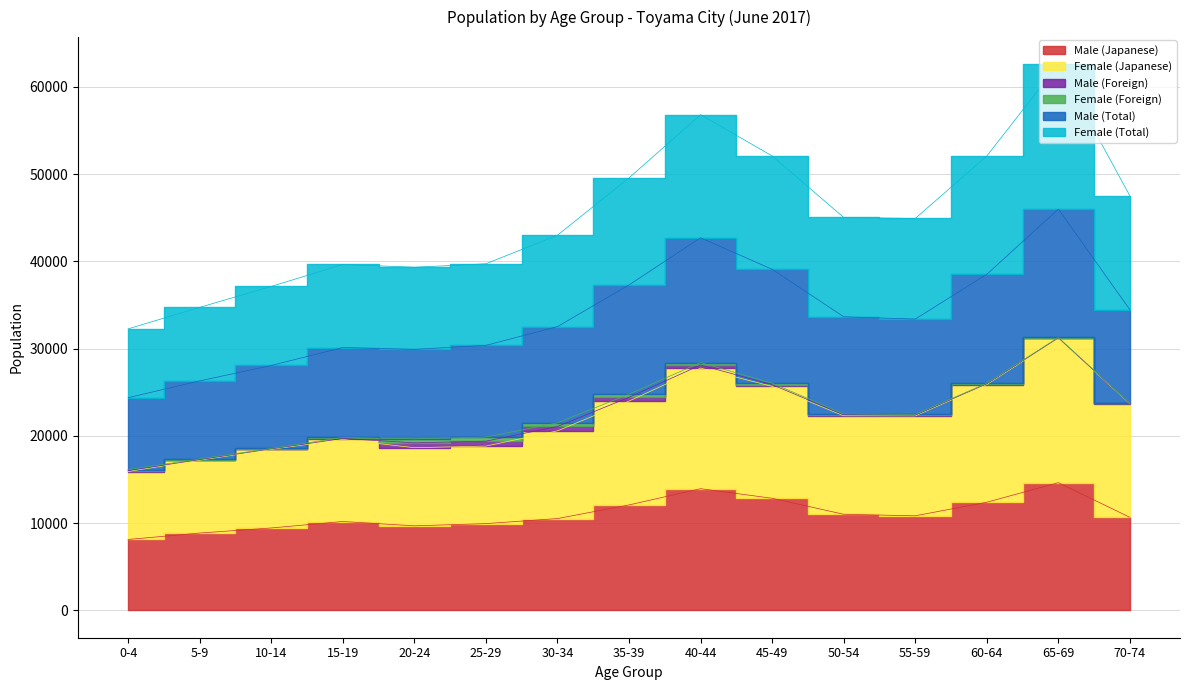

The Male (Total) series shows 33386 at 55-59. True or false?

True